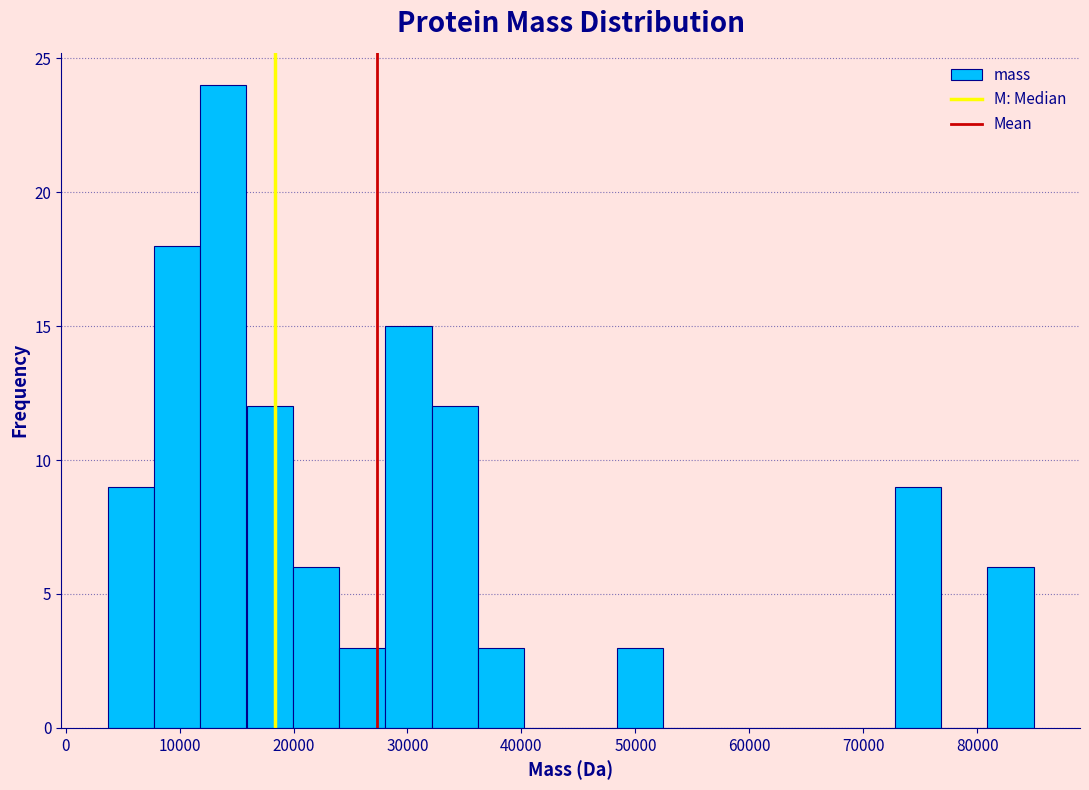

Reading left to right, transcribe this chart: for each bar, give the range it covers on the x-axis and its height. Neither the bar edges nor the heights are printed on the chart, so give them approximately, as read against the axes.

4000 to 8000: 9
8000 to 12000: 18
12000 to 16000: 24
16000 to 20000: 12
20000 to 24000: 6
24000 to 28000: 3
28000 to 32000: 15
32000 to 36000: 12
36000 to 40000: 3
40000 to 44000: 0
44000 to 48000: 0
48000 to 52000: 3
52000 to 57000: 0
57000 to 61000: 0
61000 to 65000: 0
65000 to 69000: 0
69000 to 73000: 0
73000 to 77000: 9
77000 to 81000: 0
81000 to 85000: 6